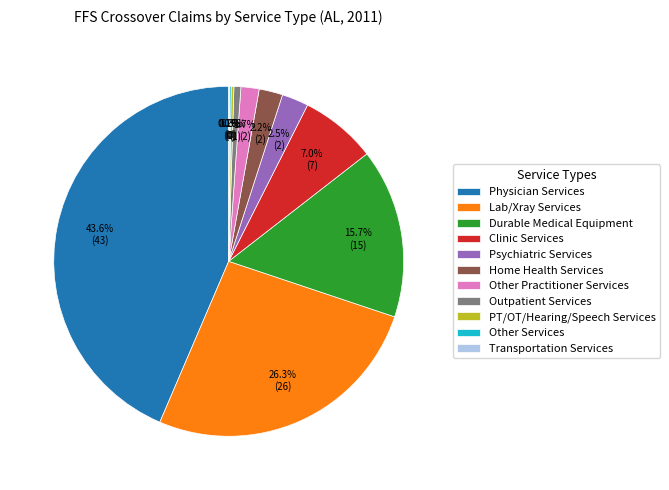

What is the total percentage of Clinic Services and Other Practitioner Services?

8.7%